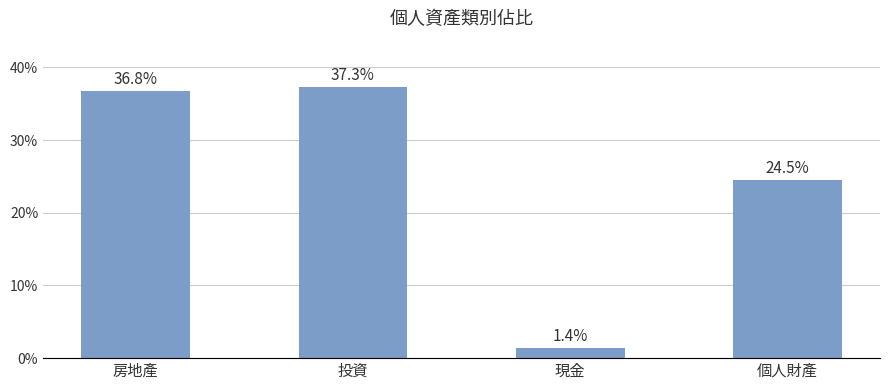

How many data points are less than 36?

2